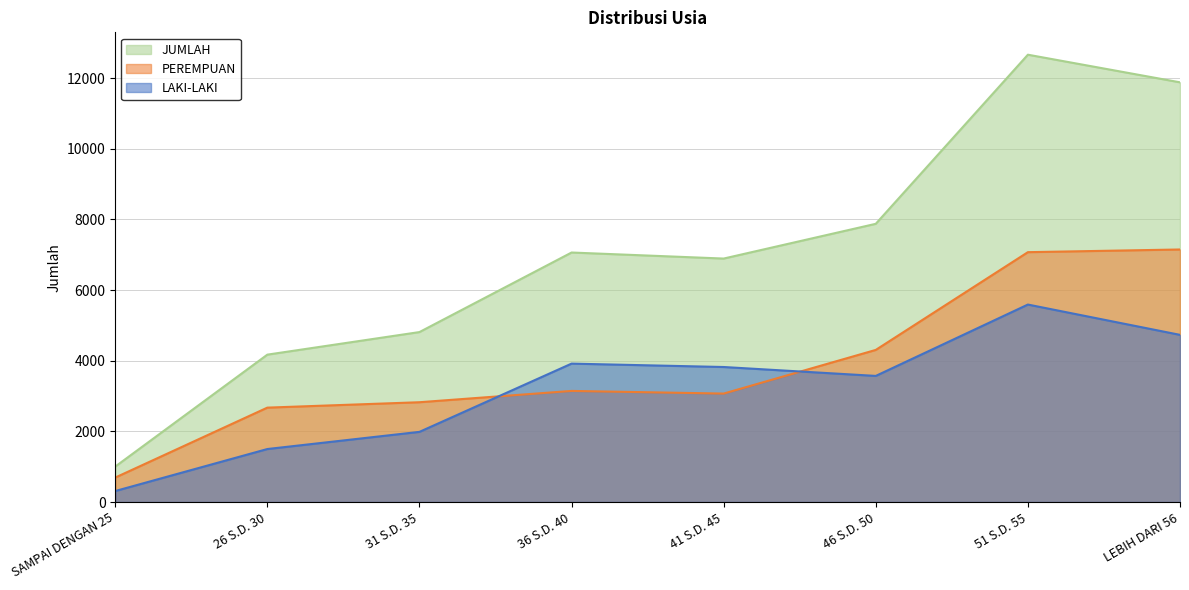

What position from the right is LEBIH DARI 56?

1